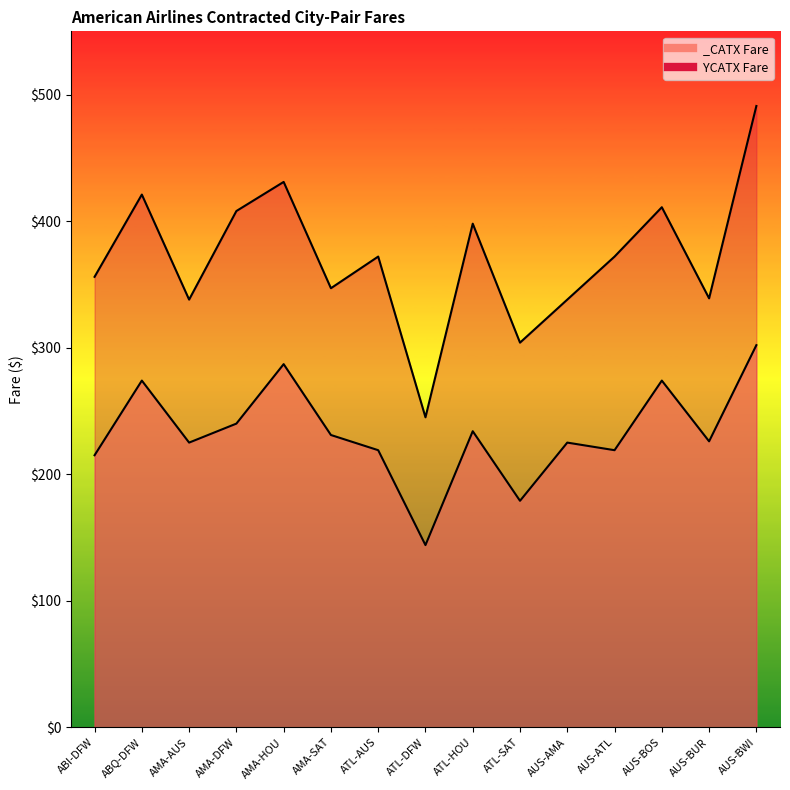

What is the approximate value at AMA-SAT?

347